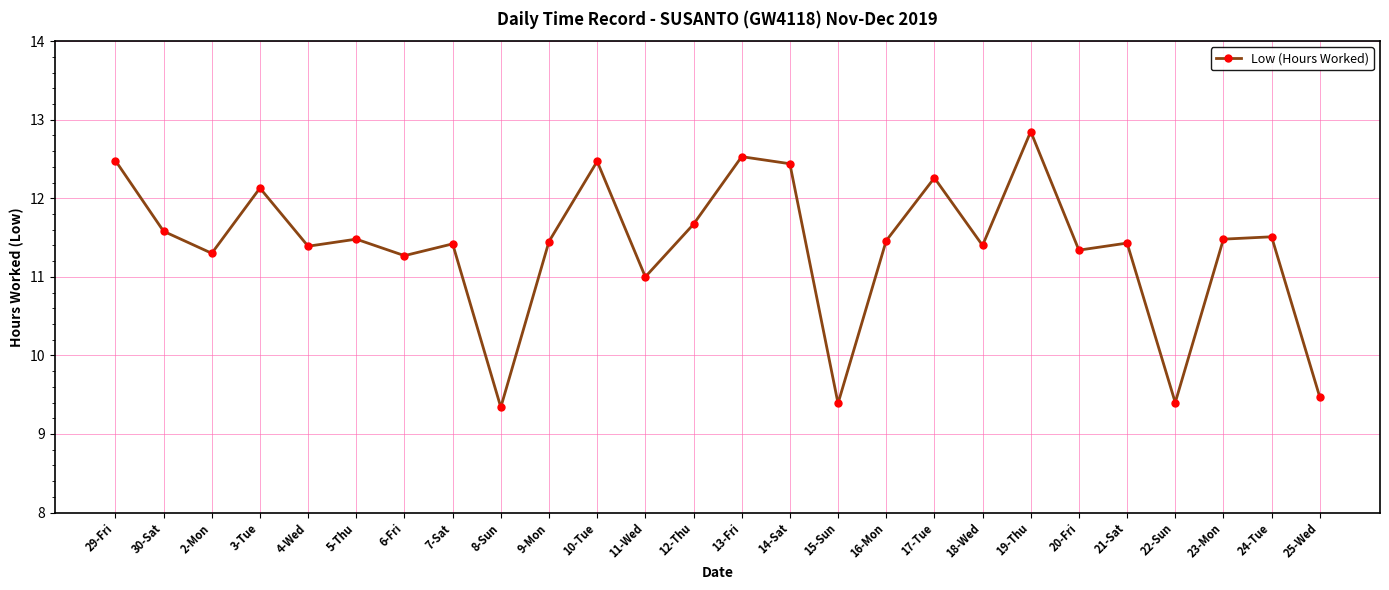

At which category does the chart reach its minimum across all series?

8-Sun